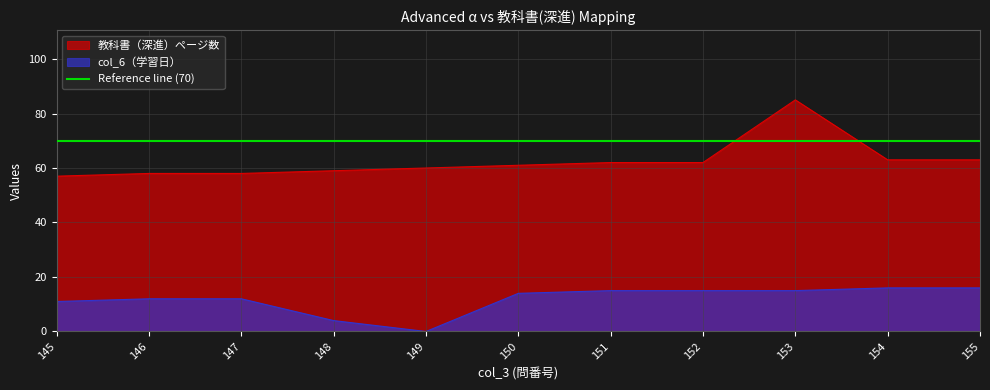

Rank the series by their average value, from highest to lowest.

教科書（深進）ページ数, col_6（学習日）